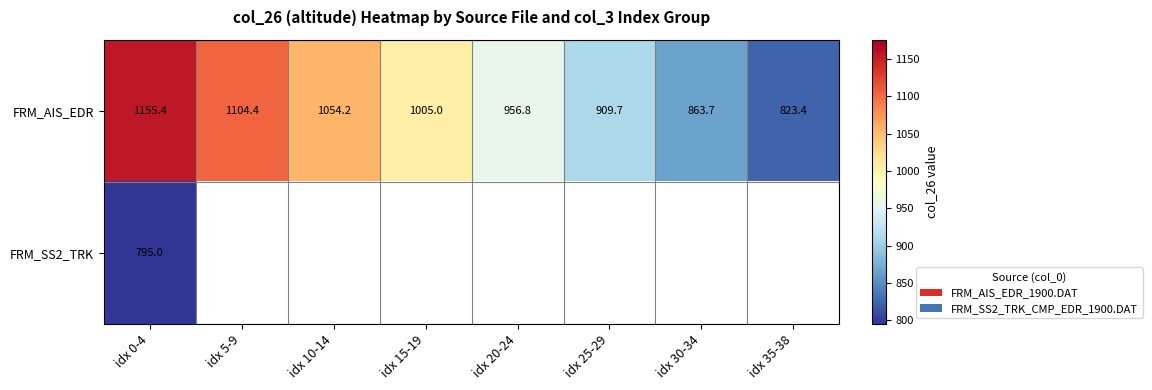

What is the average value of the FRM_AIS_EDR series?

984.1